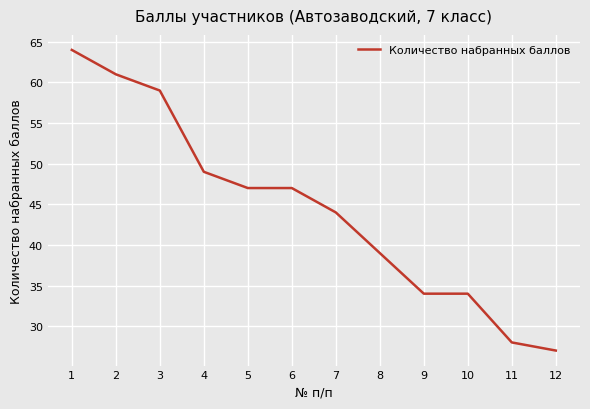

Where does the data first go above 47?

1